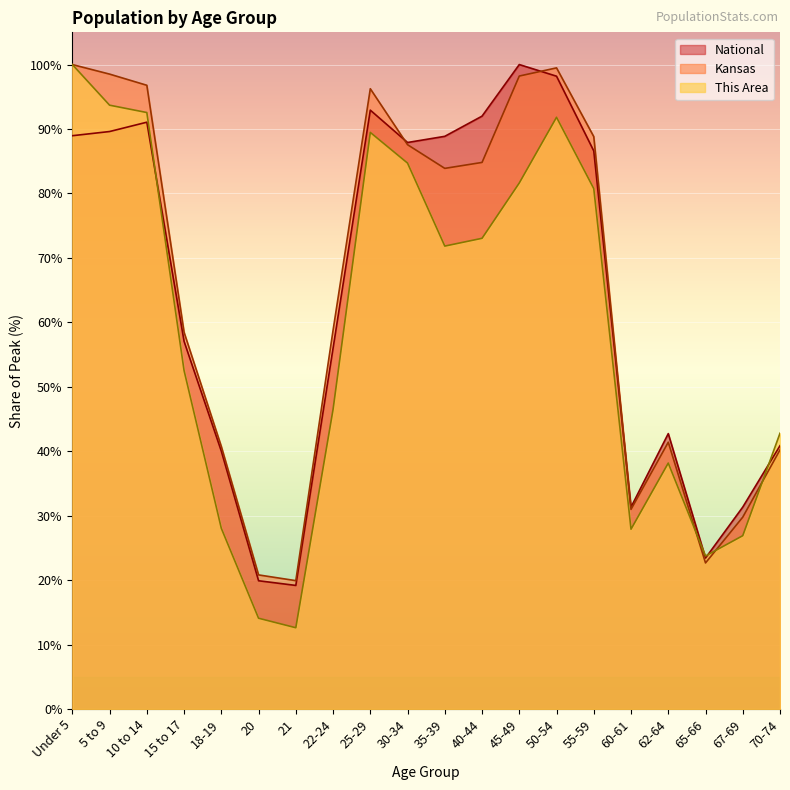

What is the label of the 5th point from the right?

60-61